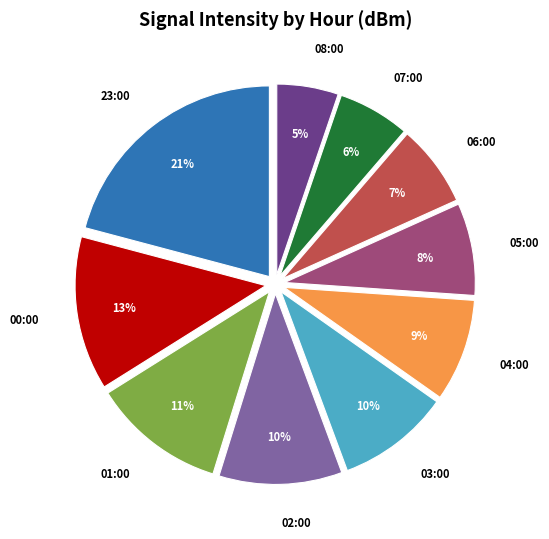

To the nearest percent, what is the average slice percentage?

10%